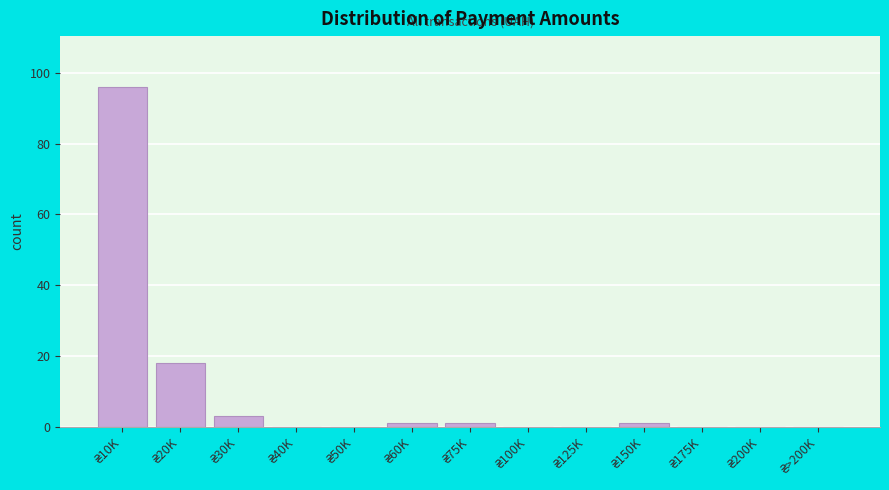

What is the maximum value shown in the chart?

96